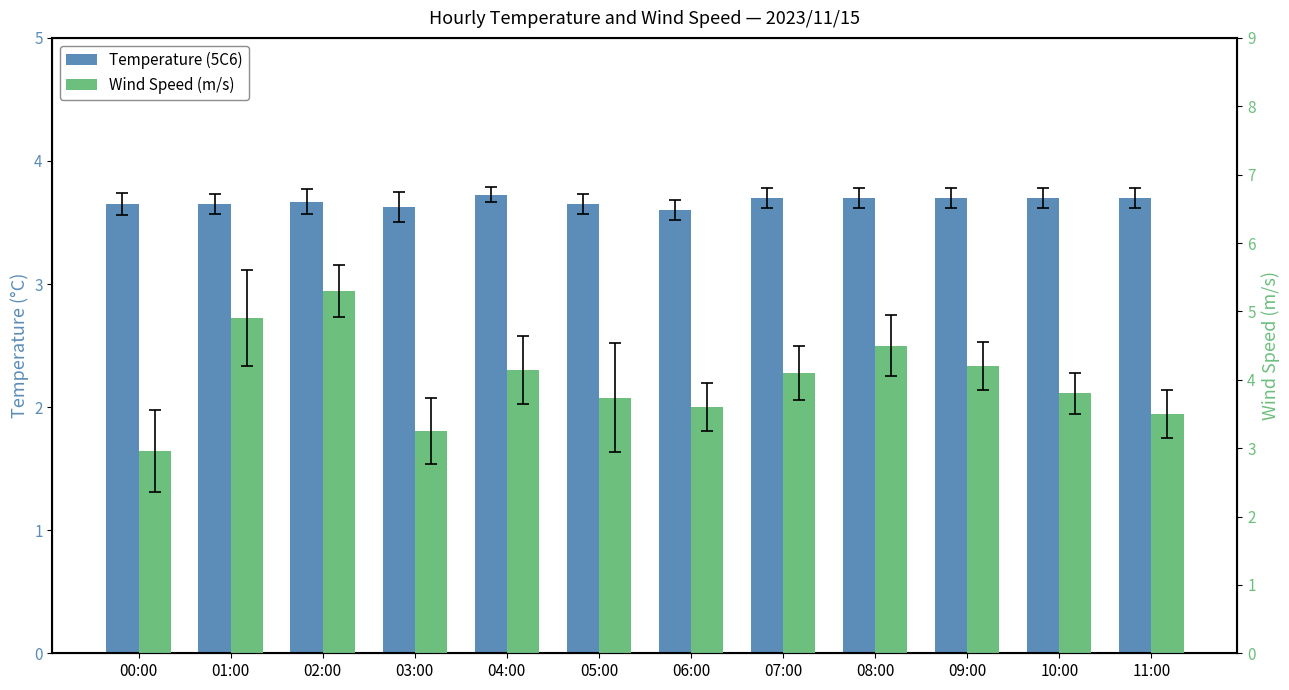

What is the sum of the Wind Speed (m/s) values at 00:00 and 06:00?

6.6